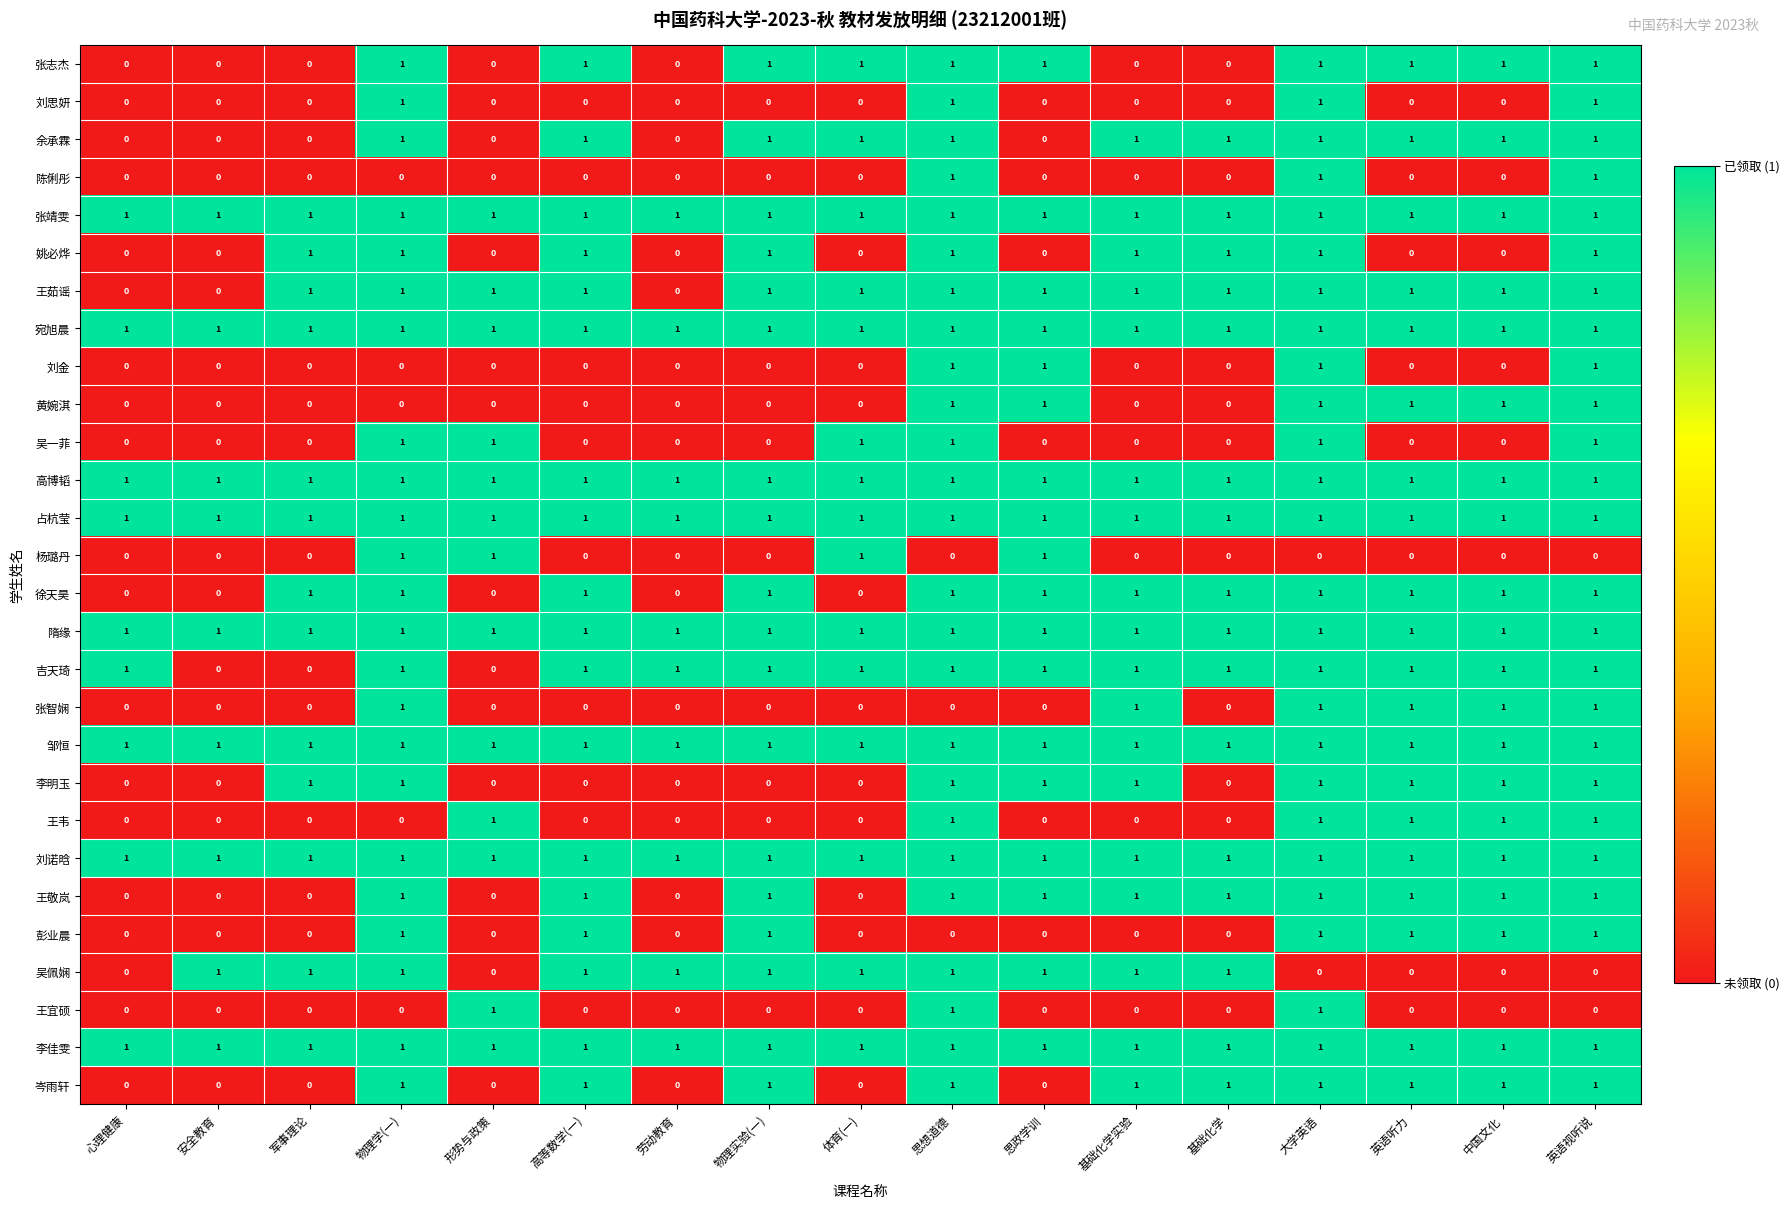

Is it true that 徐天昊 equals 1 at 思想道德?

True